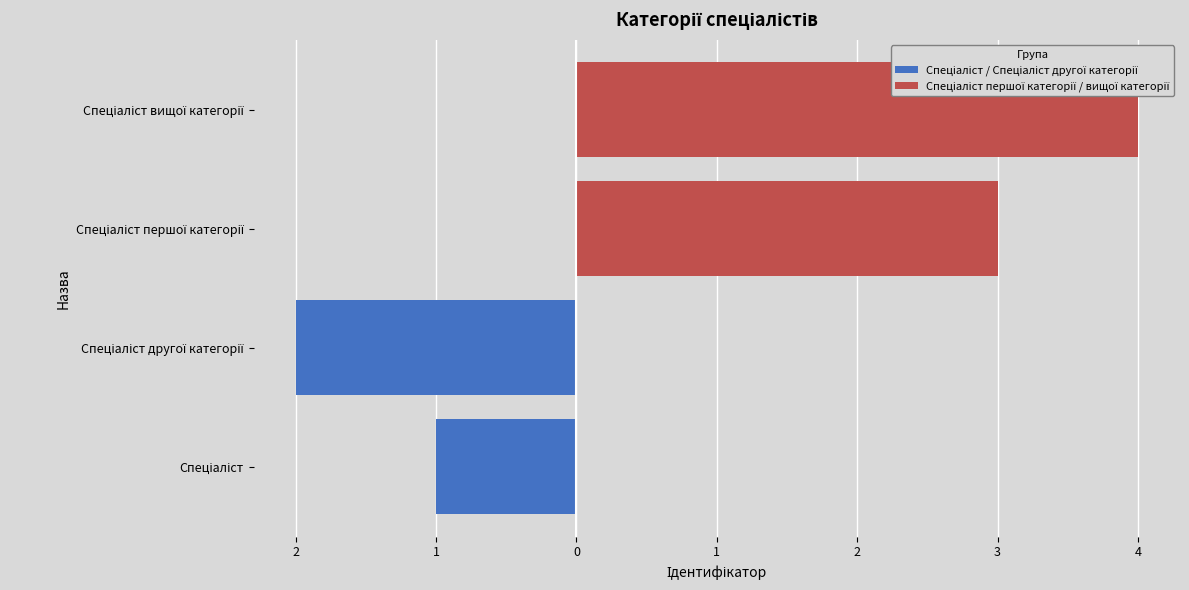

How many Спеціаліст першої категорії / вищої категорії values are between 3 and 4?

2